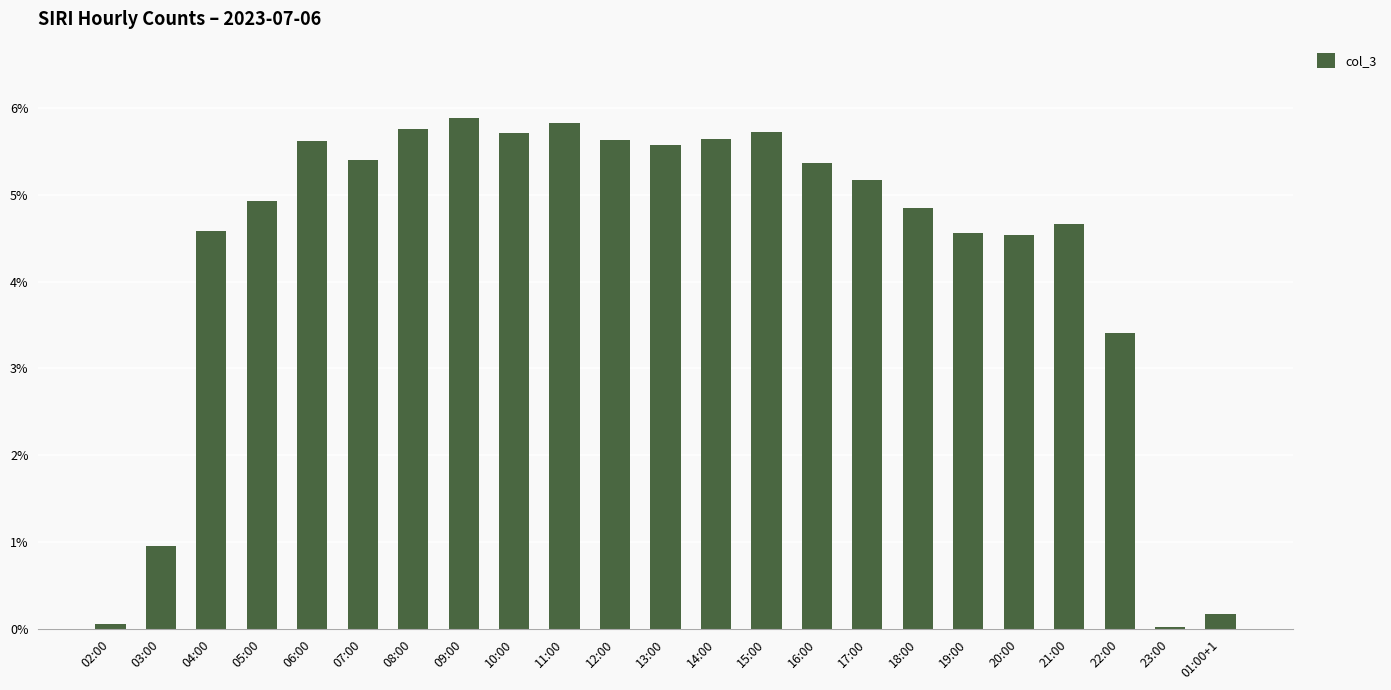

What is the average value?

4.3